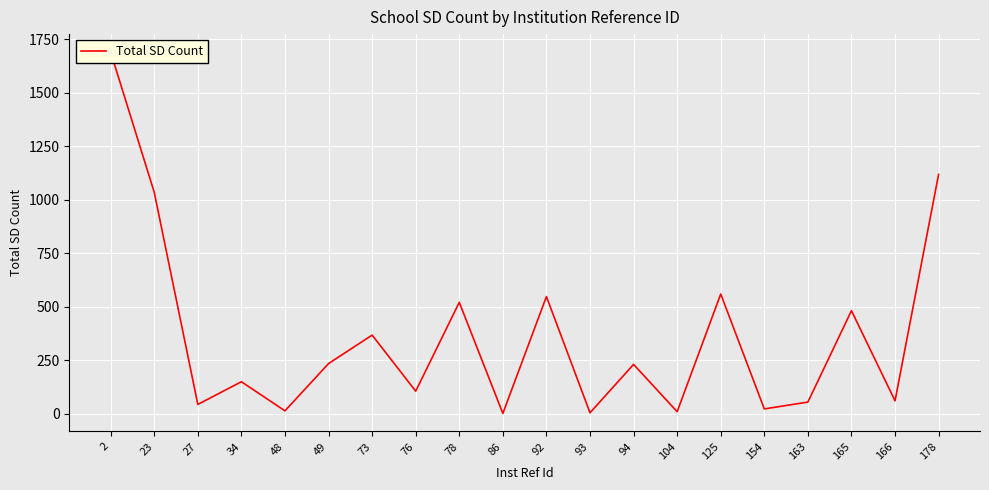

True or false: the data has more than 1 interior local peaks.

True